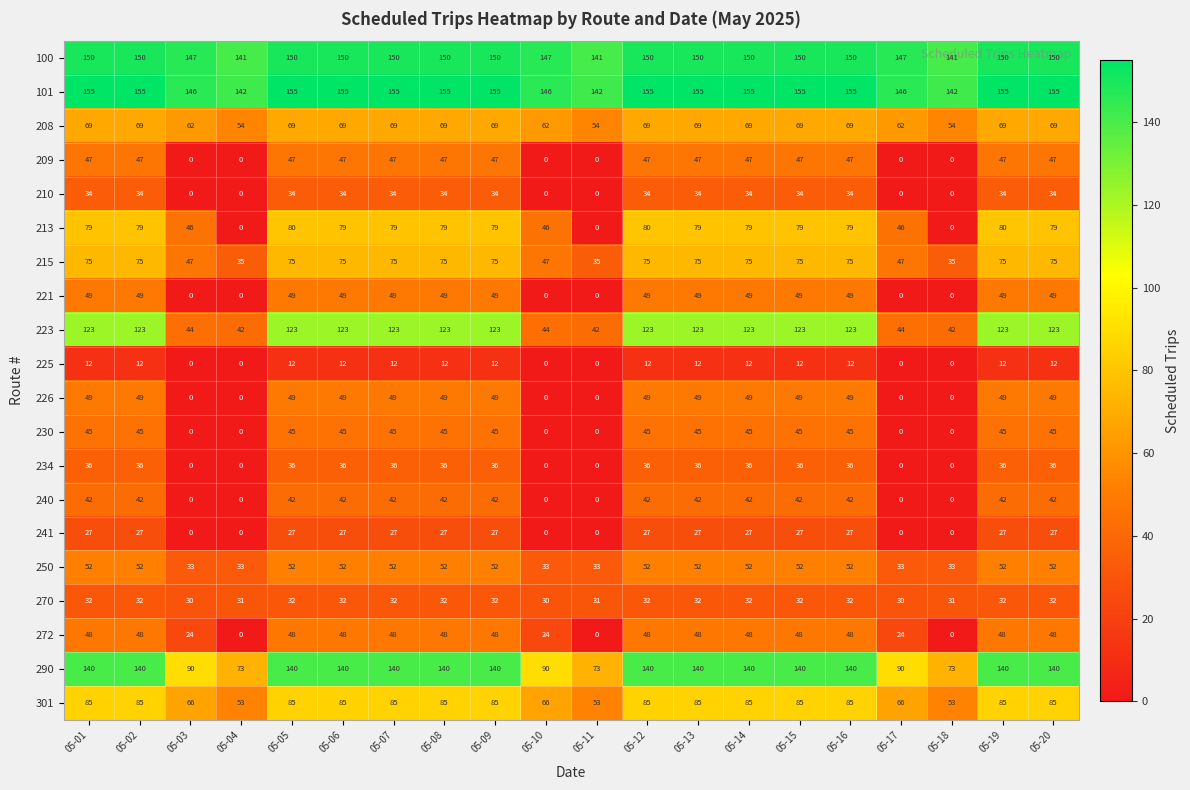

The value of 290 at 05-09 is 140. True or false?

True